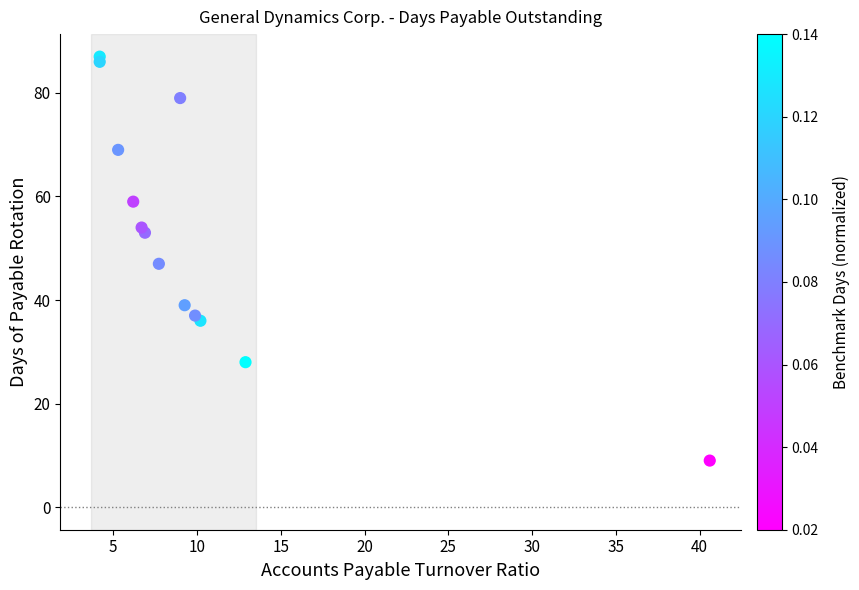

What Y value in the scatter plot is closest to 48?

47